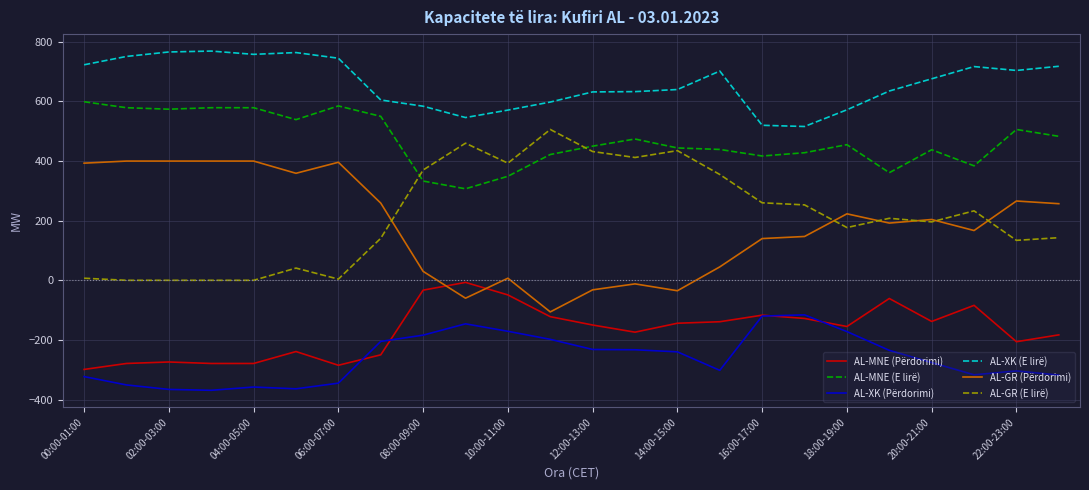

True or false: AL-XK (E lirë) and AL-MNE (Përdorimi) cross at least once.

False